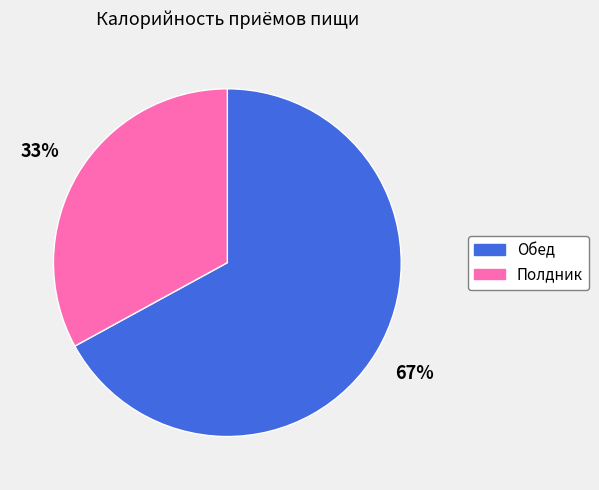

To the nearest percent, what percentage of the pie is Полдник?

33%